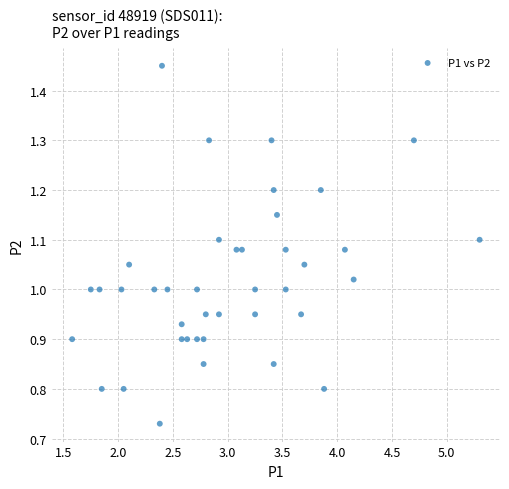

What is the range of X values (max minus min)?

3.7